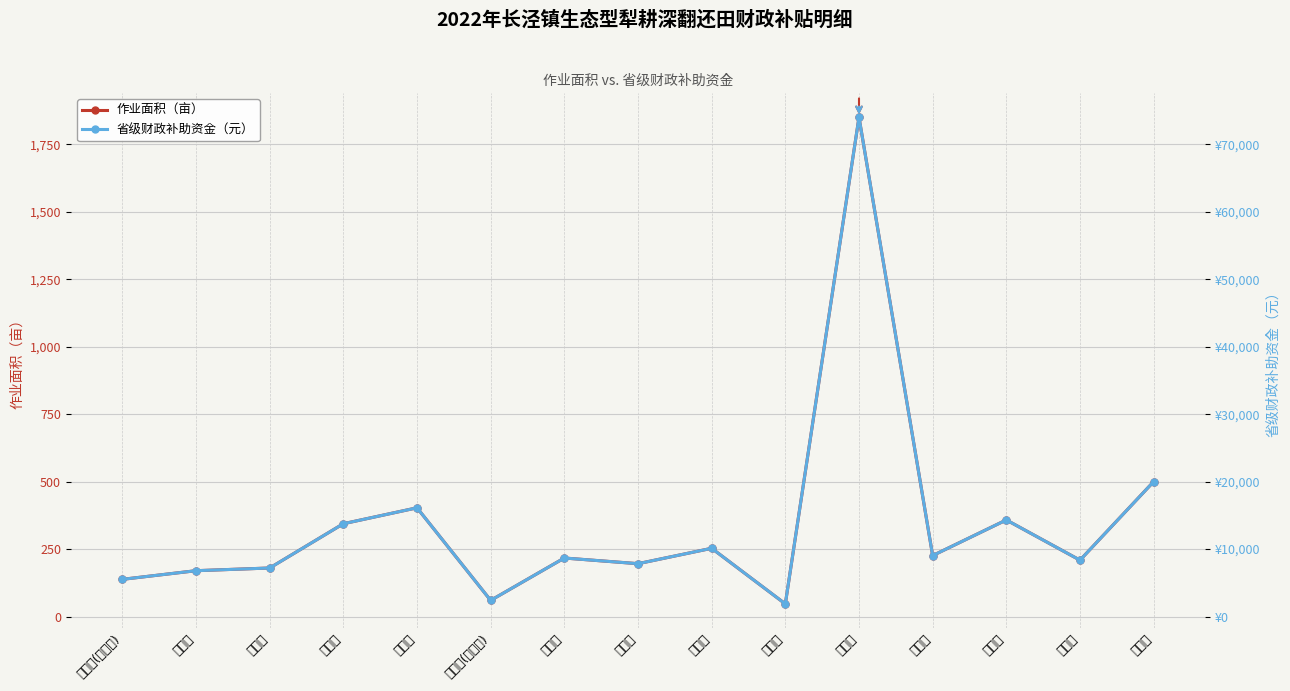

How many interior local peaks does the 省级财政补助资金（元） series have?

5